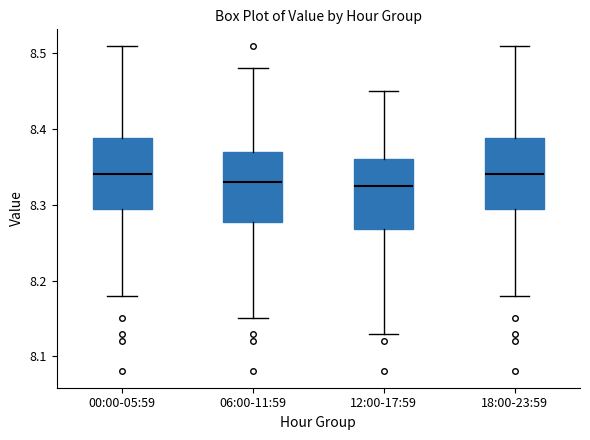

Reading left to right, transcribe this box plot: for each box, give where its median line is, the range the box spans, and where its two whiskers end, as read against the y-axis. The values are not printed on the chart, so give them approximately, as read against the axis.

00:00-05:59: median 8.34, box 8.30 to 8.39, whiskers 8.18 to 8.51
06:00-11:59: median 8.33, box 8.28 to 8.37, whiskers 8.15 to 8.48
12:00-17:59: median 8.33, box 8.27 to 8.36, whiskers 8.13 to 8.45
18:00-23:59: median 8.34, box 8.30 to 8.39, whiskers 8.18 to 8.51